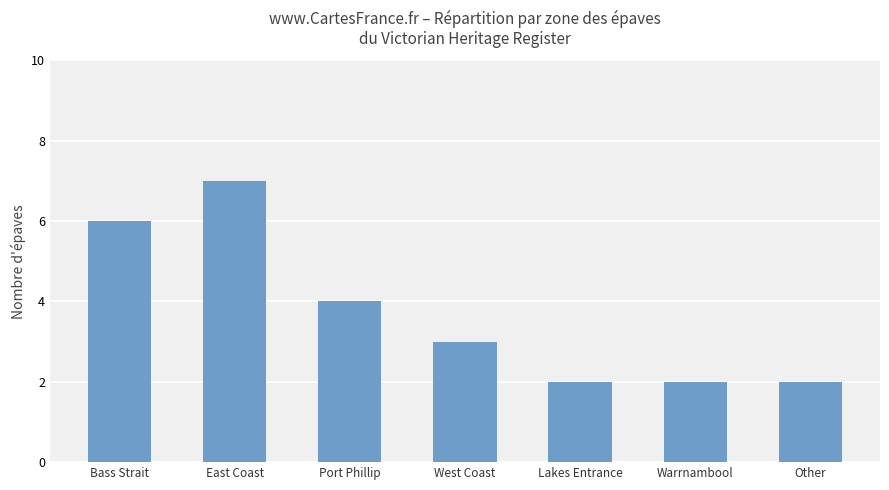

What is the change in value from East Coast to Lakes Entrance?

-5